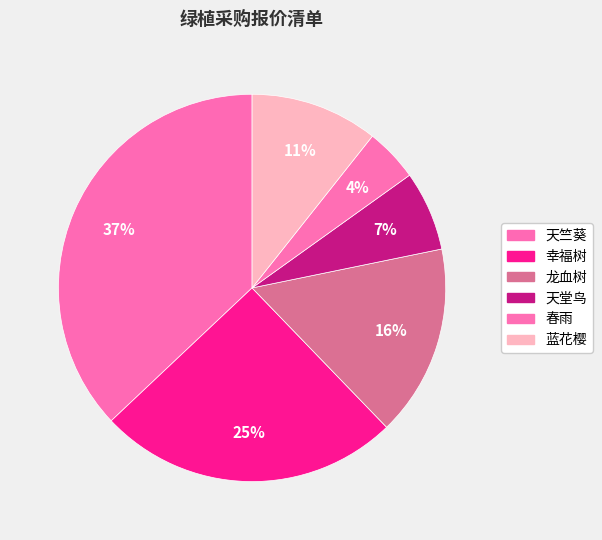

To the nearest percent, what portion does 蓝花樱 represent?

11%